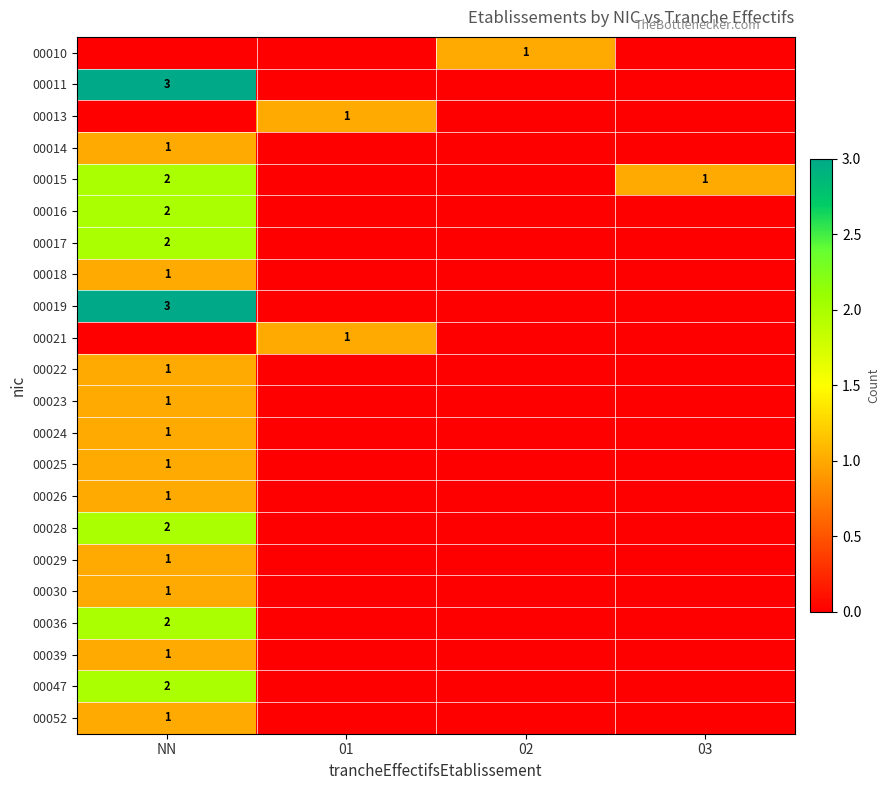

Is it true that 00016 equals 2 at NN?

True